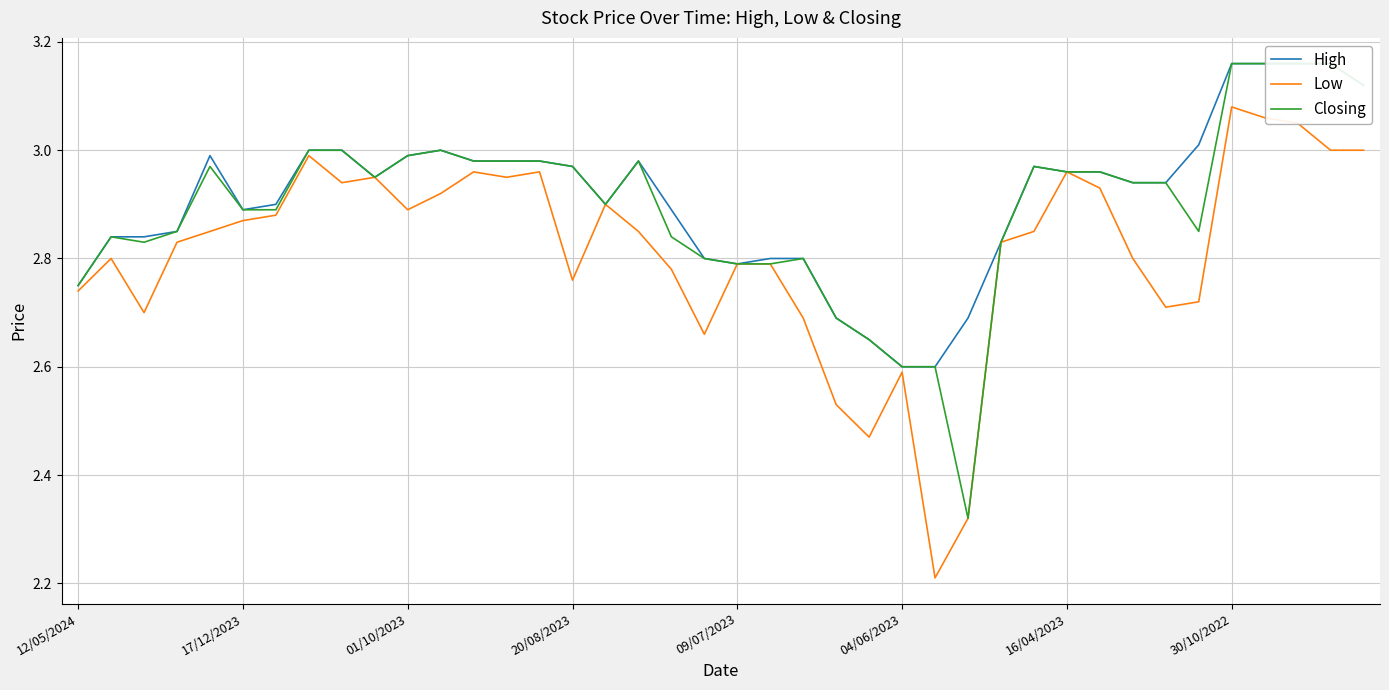

The value of High at 17 is 3.0. True or false?

True